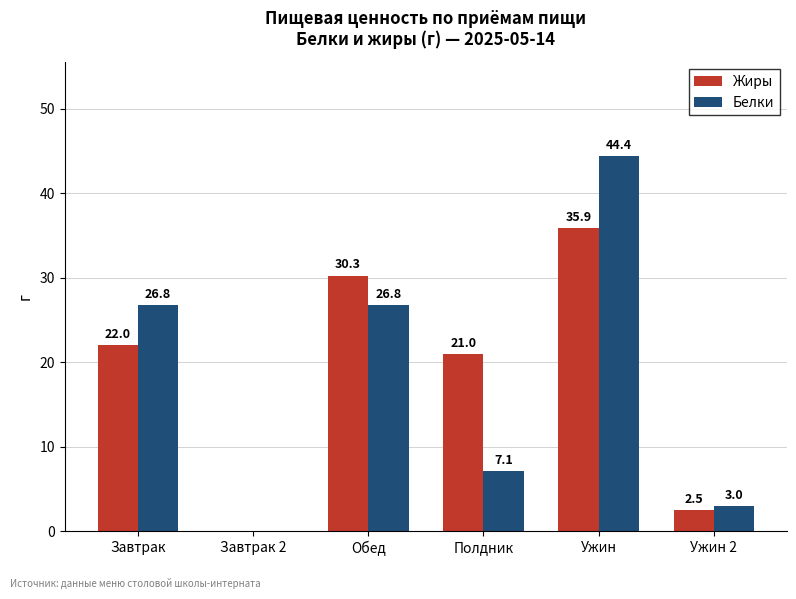

What is the maximum value for Белки?

44.4